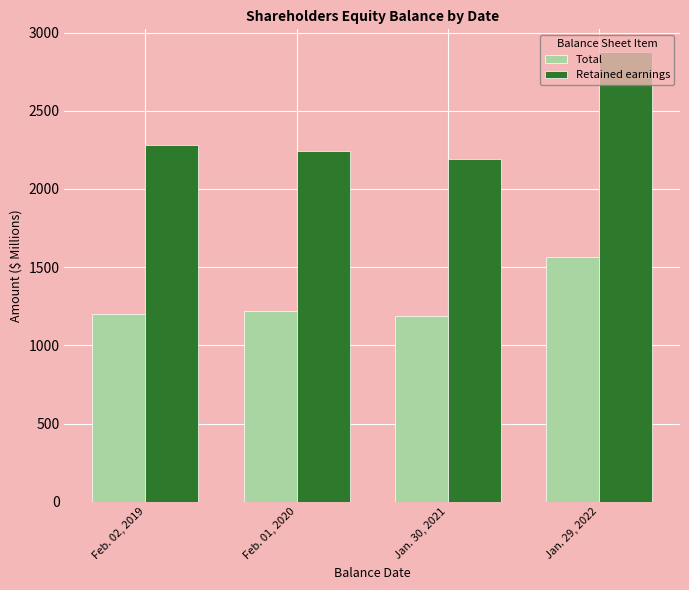

Rank the series at Jan. 29, 2022 from lowest to highest value.

Total, Retained earnings